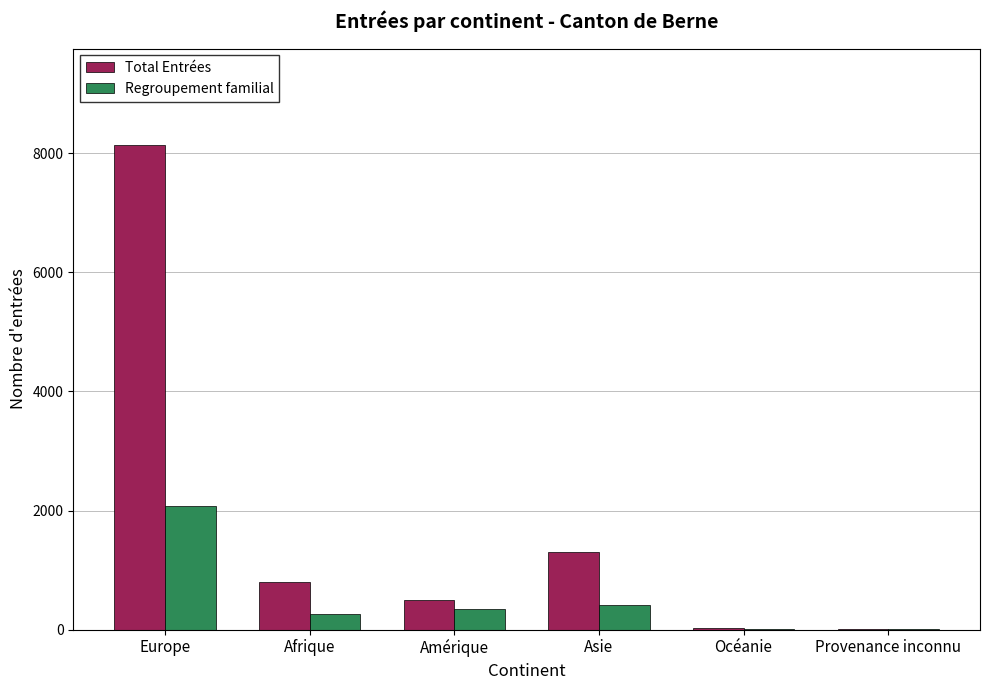

At which category is the sum across all series the highest?

Europe